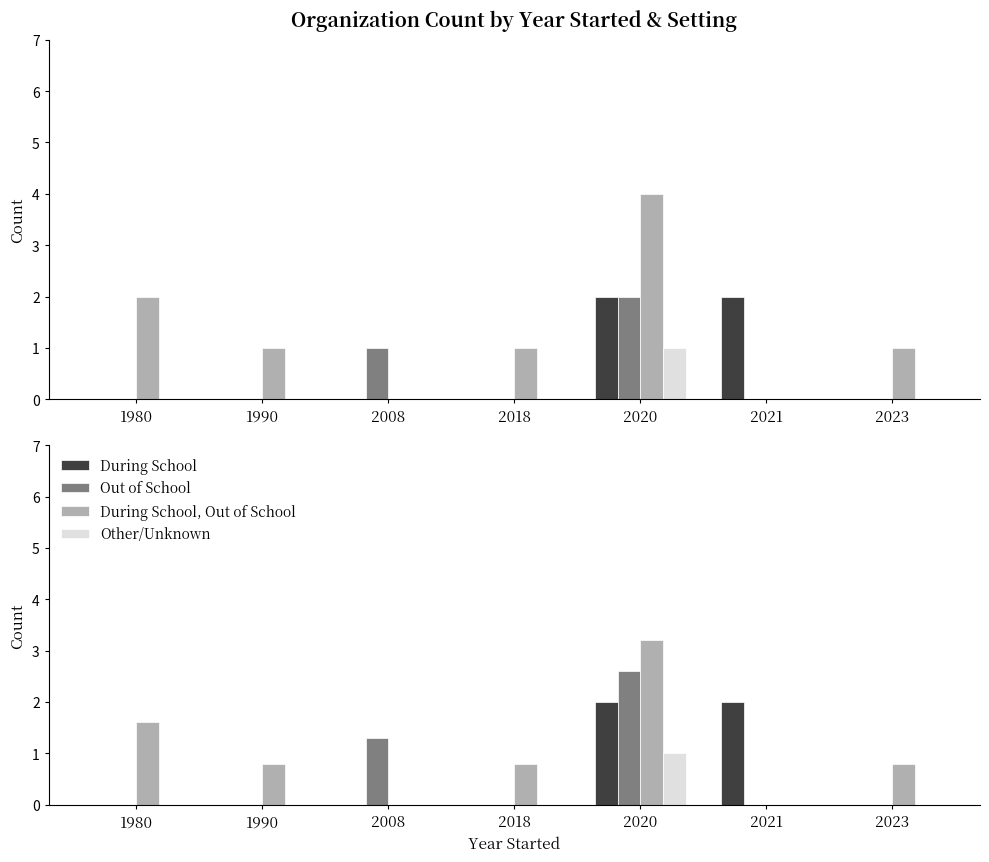

Is the value of During School, Out of School at 2008 greater than the value of Other/Unknown at 2021?

No